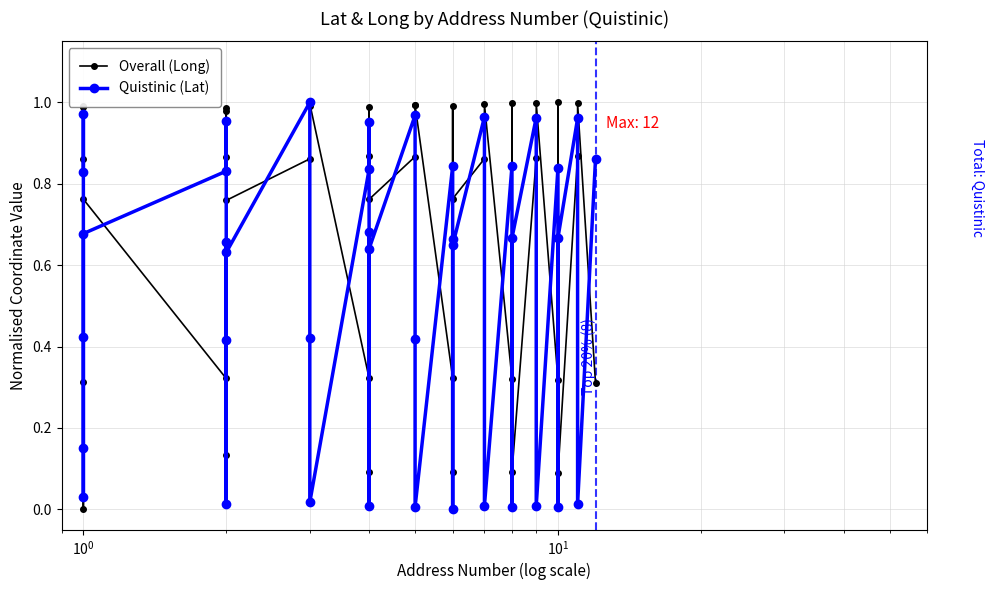

Reading left to right, transcribe all the data shown in this chart.

Overall (Long): 0.3	0.9	1.0	1.0	0.0	0.8	0.3	0.9	1.0	1.0	0.1	0.8	0.9	1.0	1.0	0.3	0.9	1.0	0.1	0.8	0.9	1.0	1.0	0.3	1.0	0.1	0.8	0.9	1.0	0.3	1.0	0.1	0.9	1.0	0.3	1.0	0.1	0.9	1.0	0.3
Quistinic (Lat): 0.8	1.0	0.4	0.0	0.1	0.7	0.8	1.0	0.4	0.0	0.7	0.6	1.0	0.4	0.0	0.8	1.0	0.0	0.7	0.6	1.0	0.4	0.0	0.8	0.0	0.7	0.6	1.0	0.0	0.8	0.0	0.7	1.0	0.0	0.8	0.0	0.7	1.0	0.0	0.9